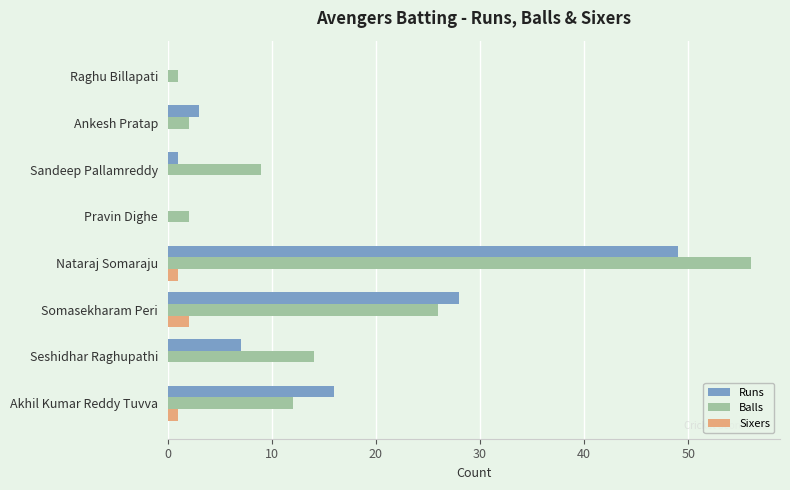

What is the highest value of the Balls series?

56